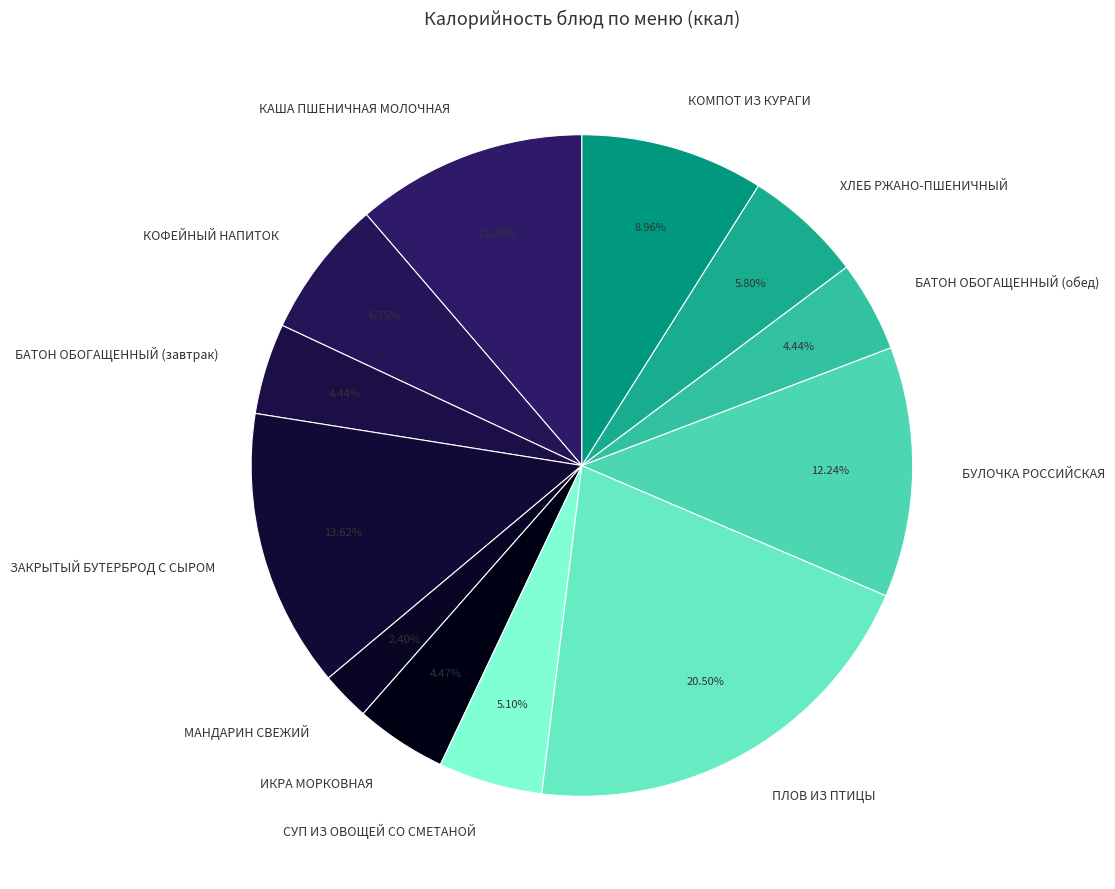

Between КОМПОТ ИЗ КУРАГИ and ПЛОВ ИЗ ПТИЦЫ, which is larger?

ПЛОВ ИЗ ПТИЦЫ